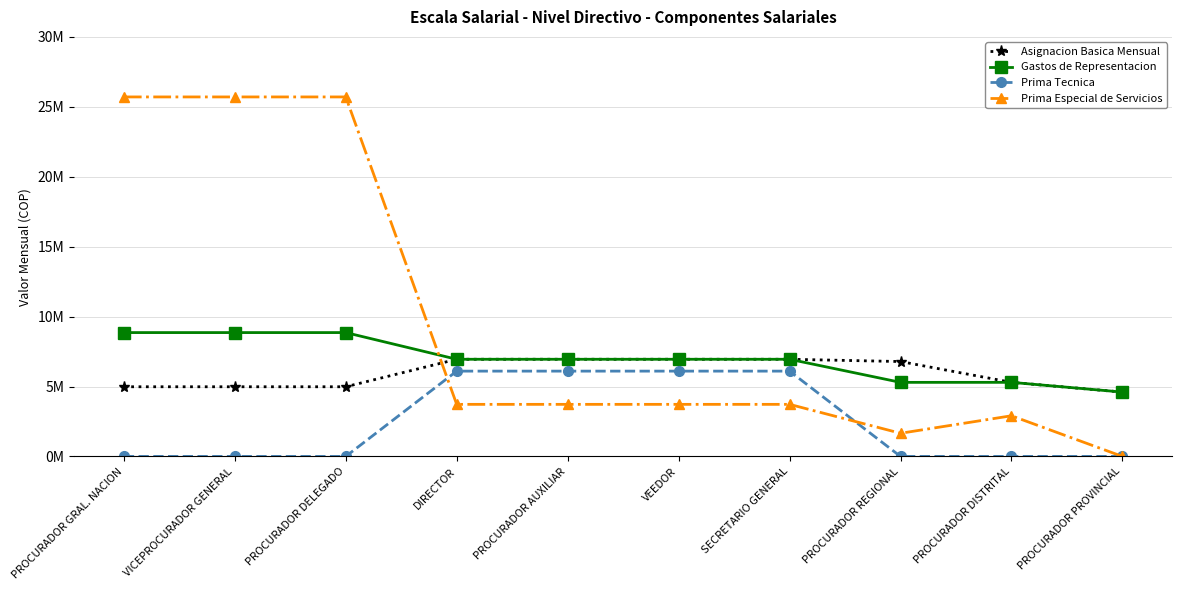

What is the sum of the Prima Tecnica values at PROCURADOR AUXILIAR and PROCURADOR REGIONAL?

6100222.9